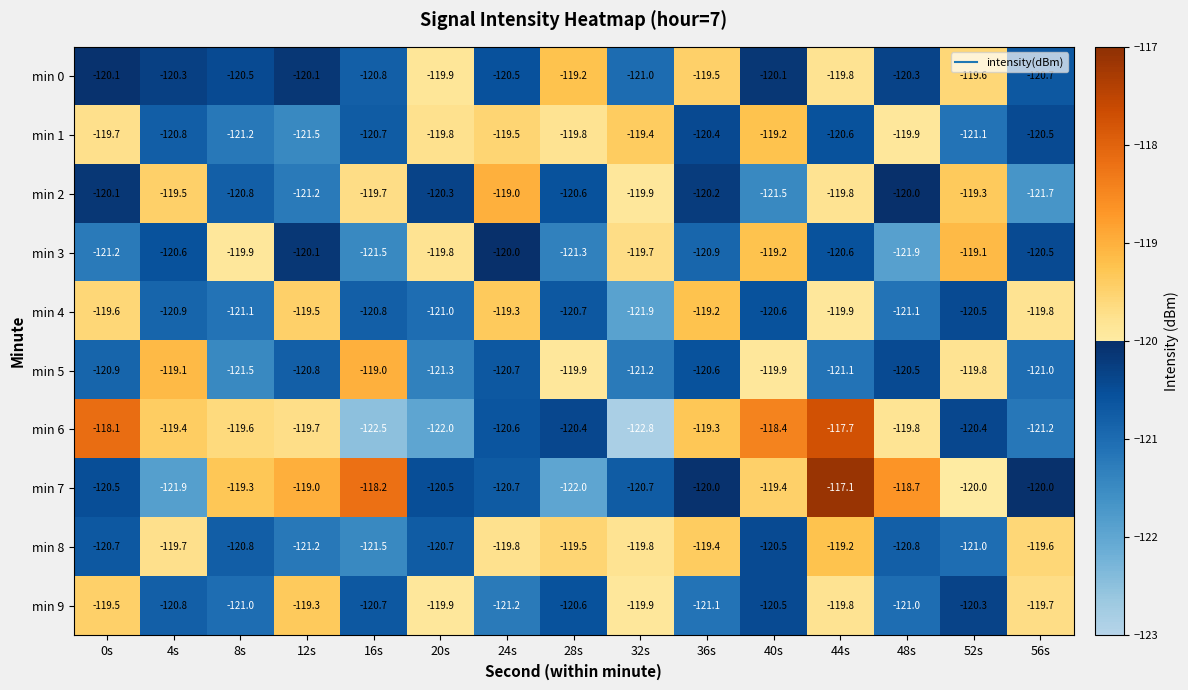

What is the difference between the maximum and second lowest values in the min 0 series?

1.6